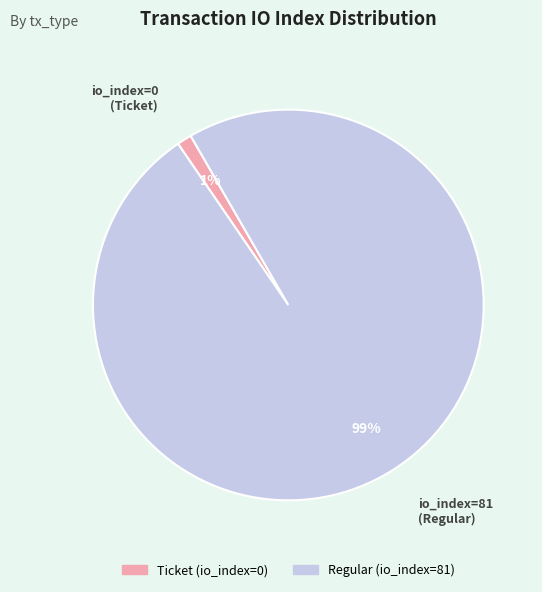

To the nearest percent, what is the difference between the largest and smallest slice percentages?

98%